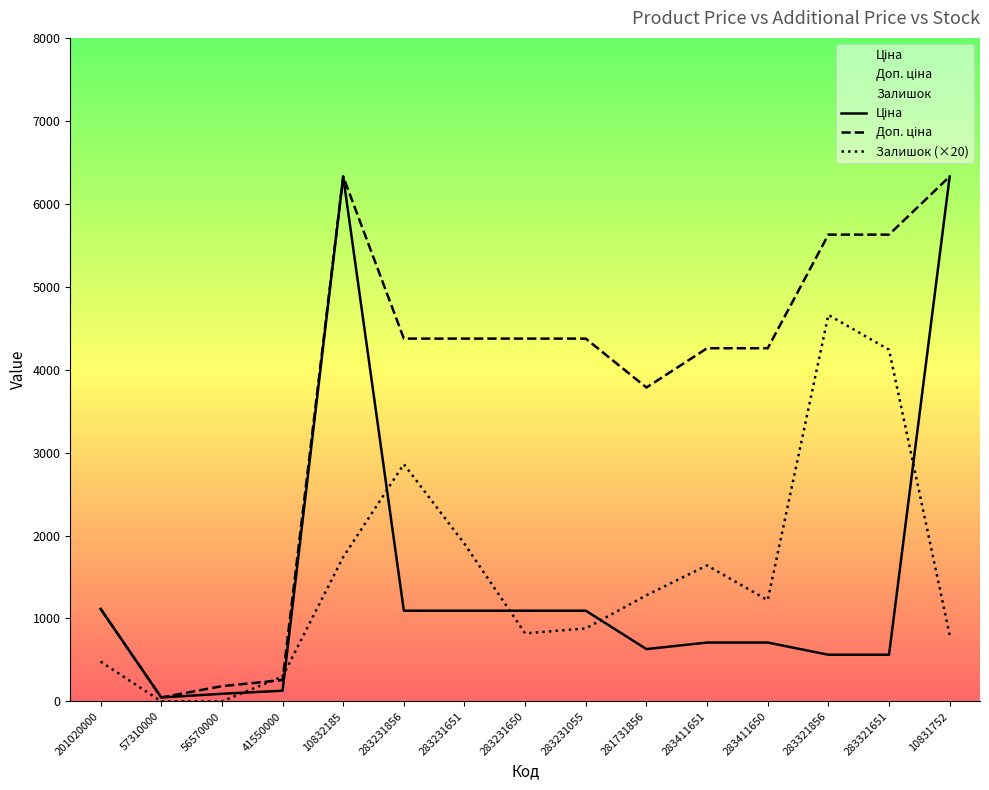

What is the label of the 3rd point from the right?

283321856